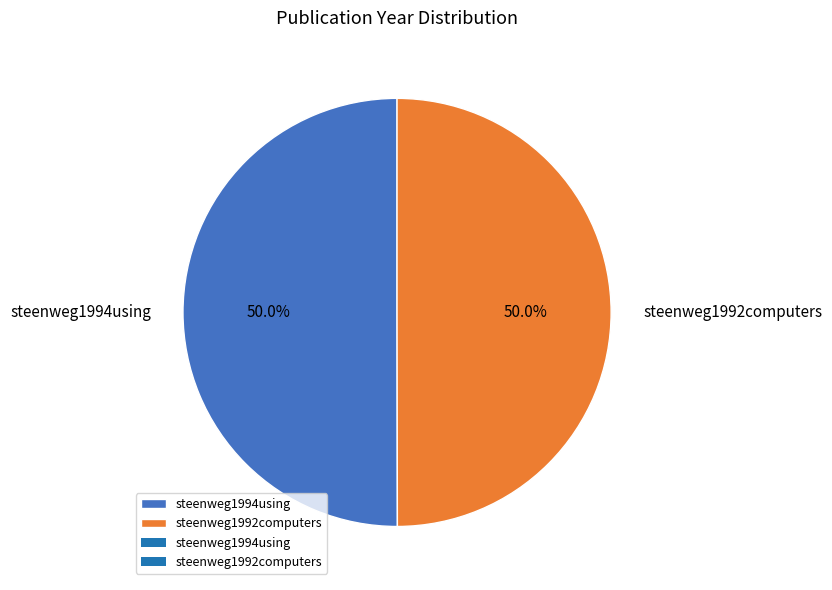

What is the total percentage of steenweg1994using and steenweg1992computers?

100.0%